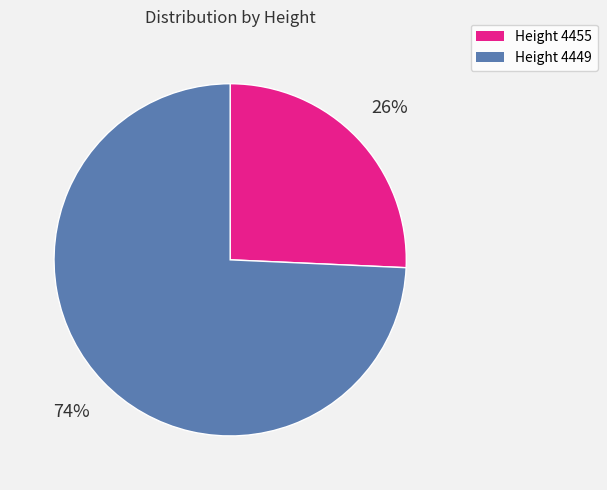

Does any single category account for the majority?

Yes